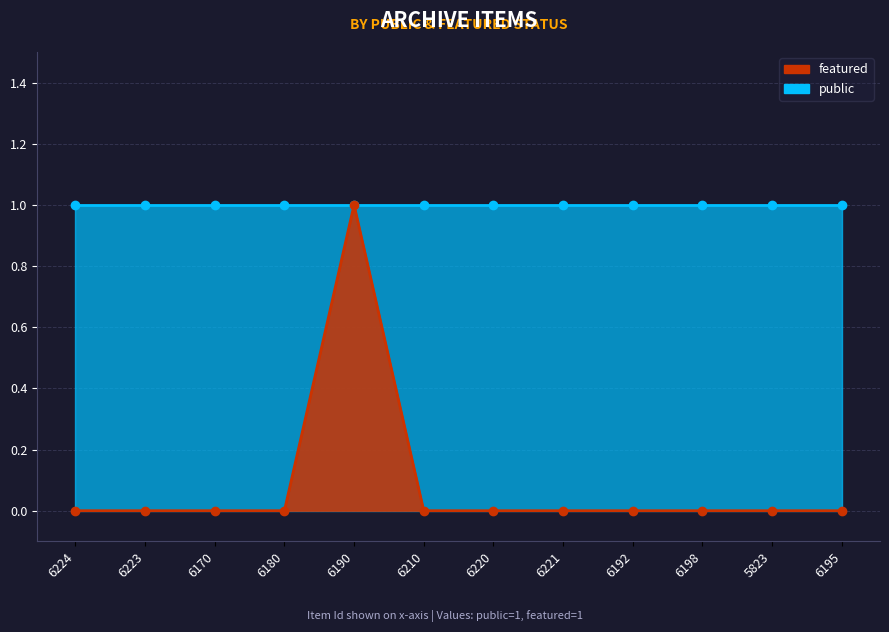

Where is the first local maximum?

6190